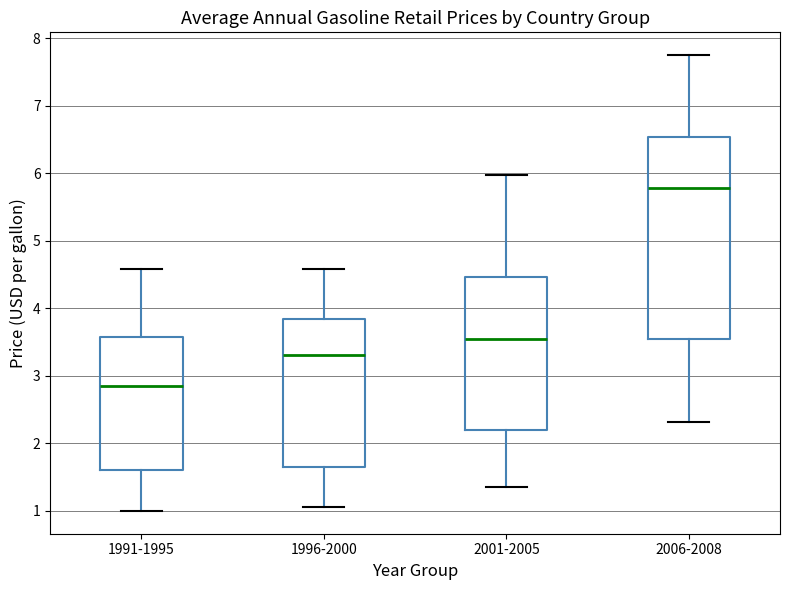

Reading left to right, read every box against the y-axis: the position of its median line, the range the box covers, and the ends of its whiskers. The values are not printed on the chart, so give them approximately, as read against the axis.

1991-1995: median 2.9, box 1.6 to 3.6, whiskers 1.0 to 4.6
1996-2000: median 3.3, box 1.7 to 3.8, whiskers 1.1 to 4.6
2001-2005: median 3.5, box 2.2 to 4.5, whiskers 1.4 to 6.0
2006-2008: median 5.8, box 3.6 to 6.5, whiskers 2.3 to 7.8